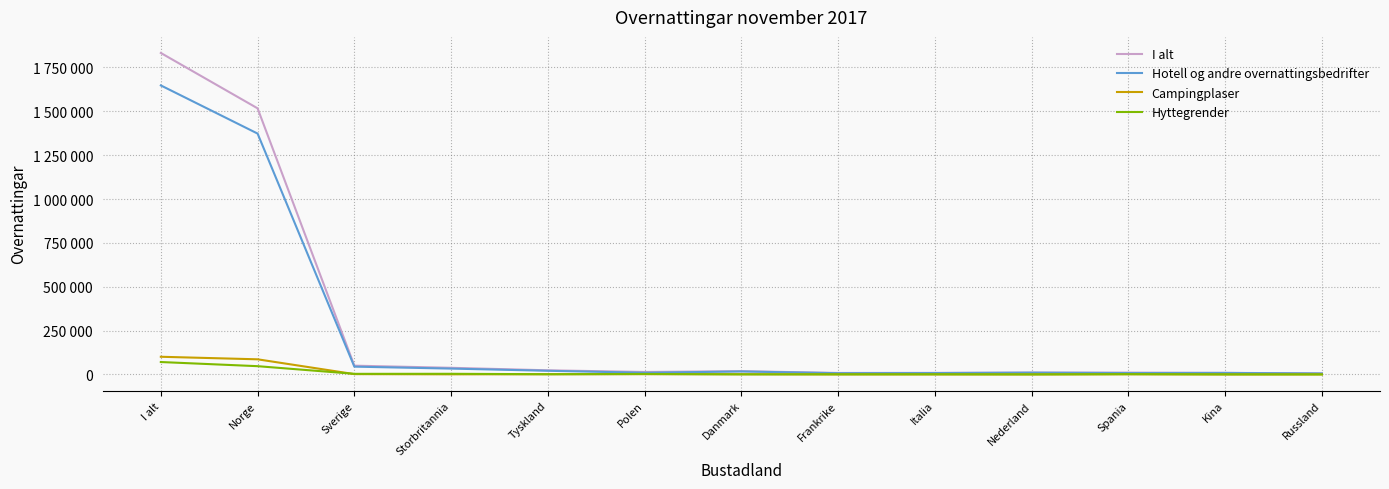

True or false: Hyttegrender and I alt cross at least once.

False